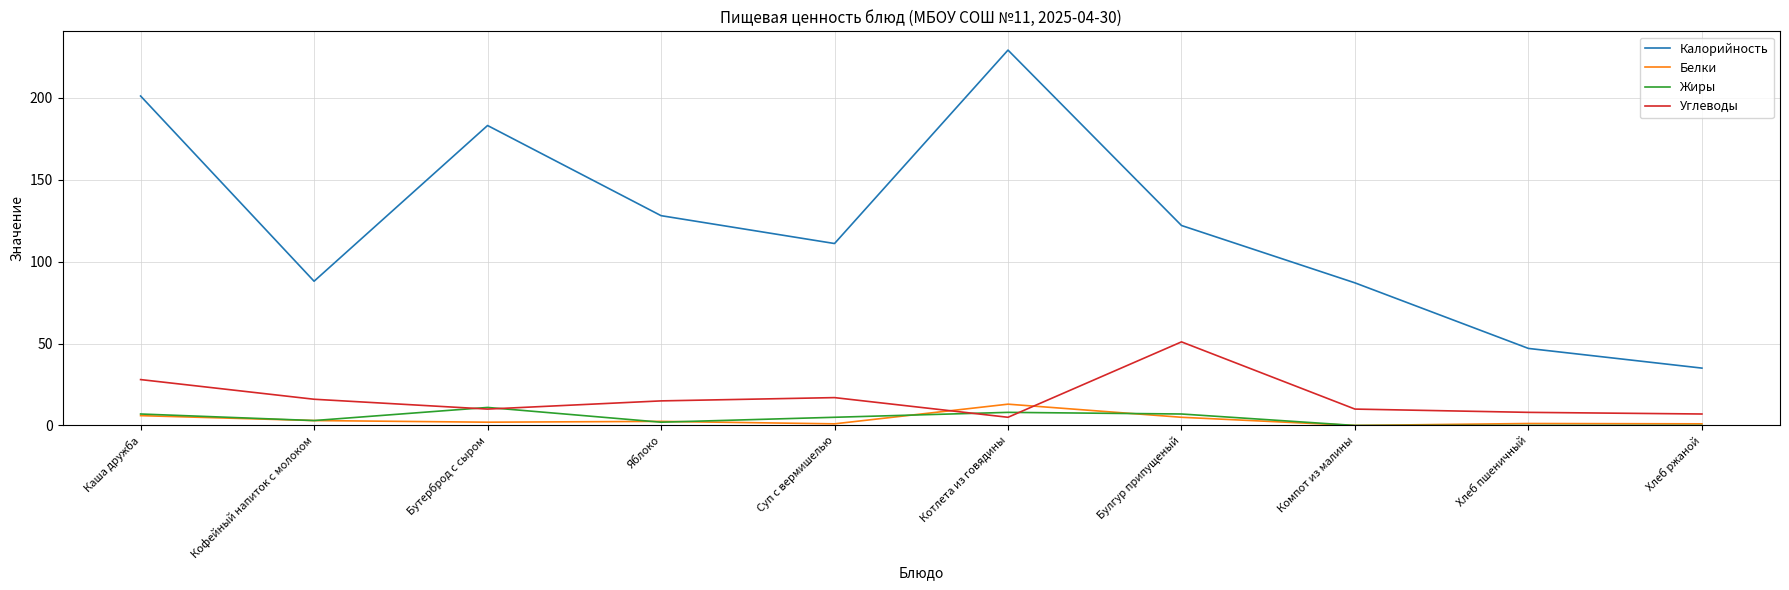

Between Суп с вермишелью and Булгур припущеный, which series saw the biggest shift?

Углеводы